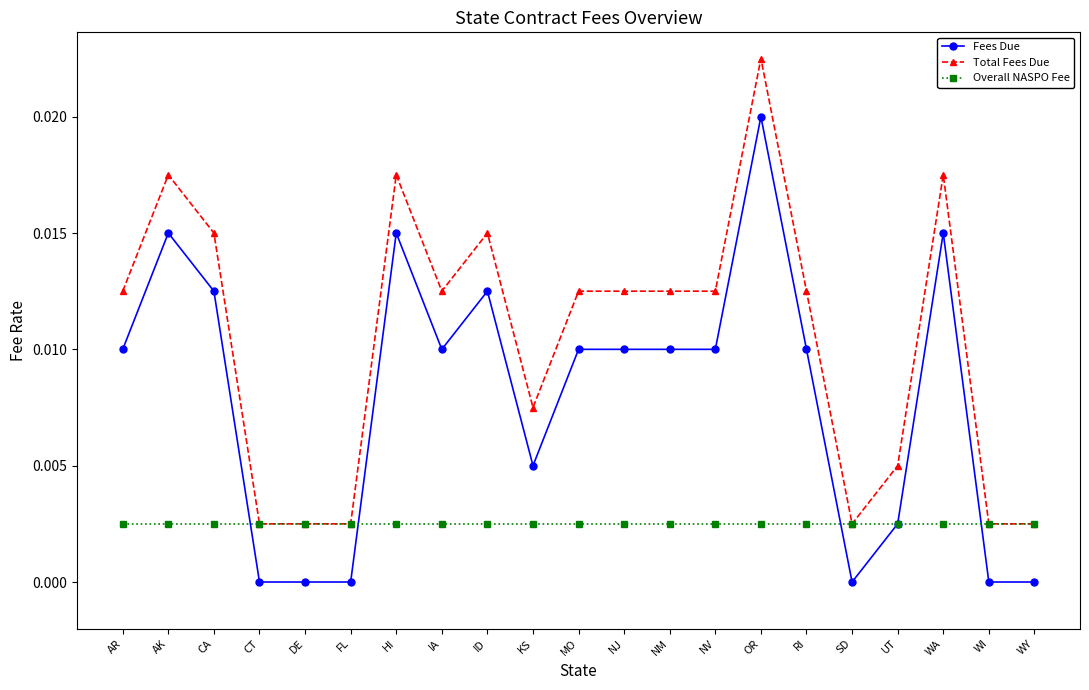

Where do Fees Due and Overall NASPO Fee first cross each other?

CA and CT